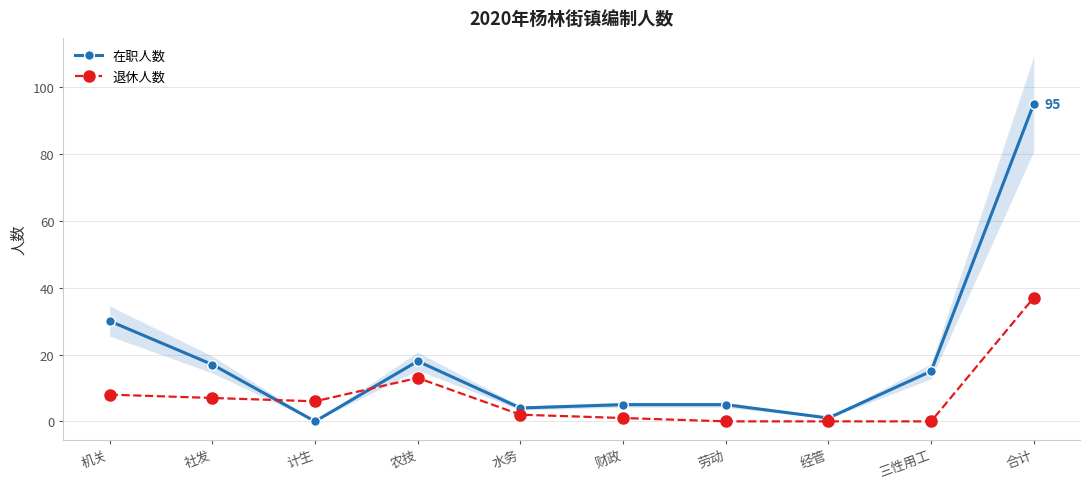

At which label does 在职人数 first exceed 15?

机关